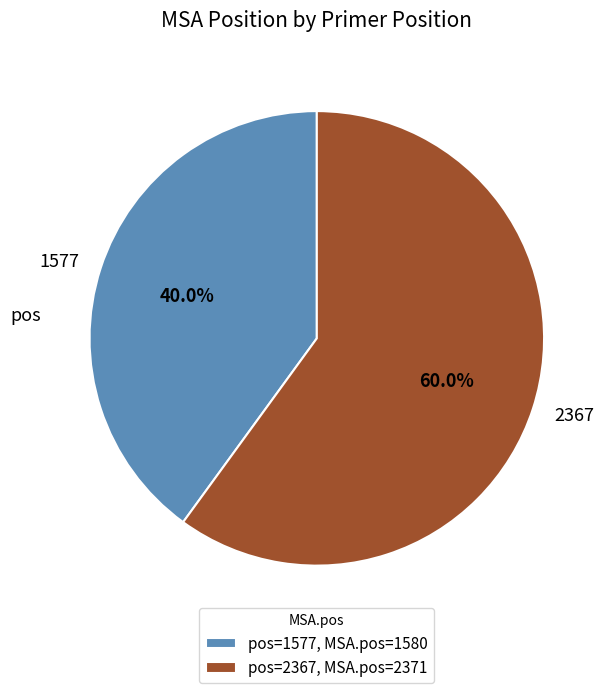

Does any single category account for the majority?

Yes